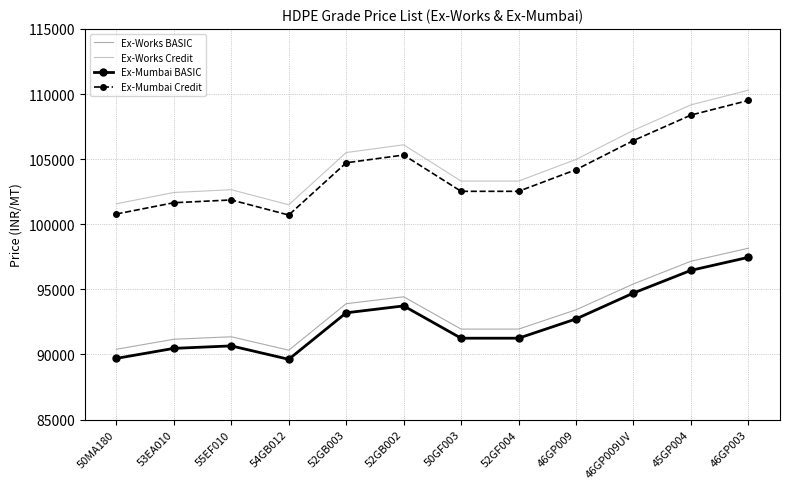

At which label does Ex-Mumbai Credit reach its peak?

46GP003